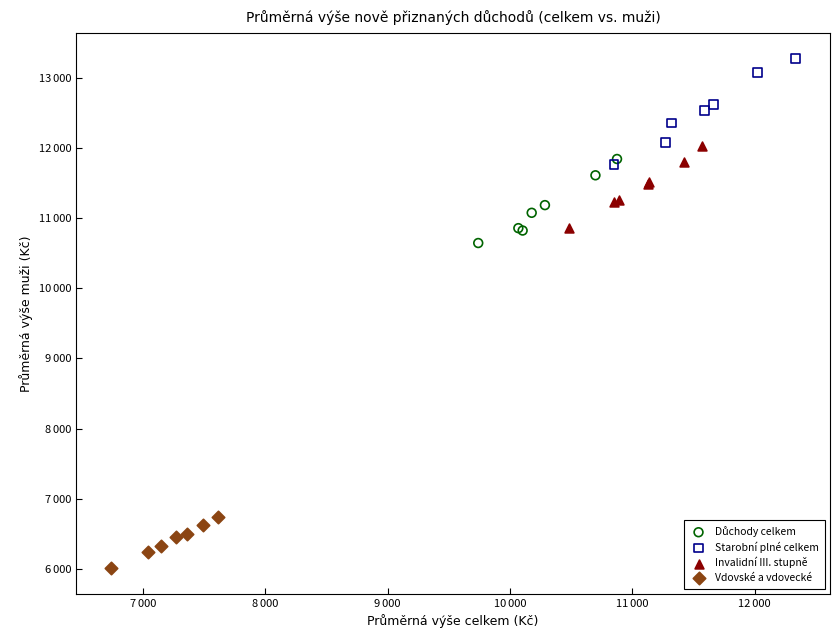

Which series contains the highest Y value?

Starobní plné celkem